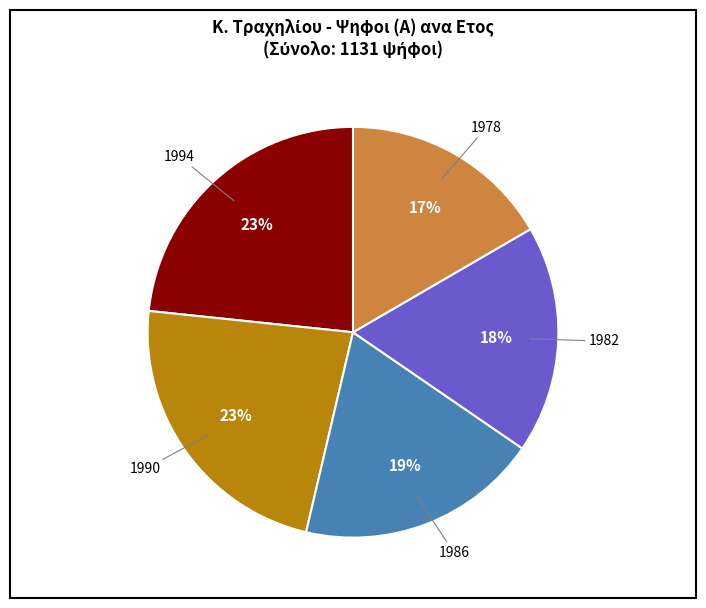

To the nearest percent, what is the average slice percentage?

20%